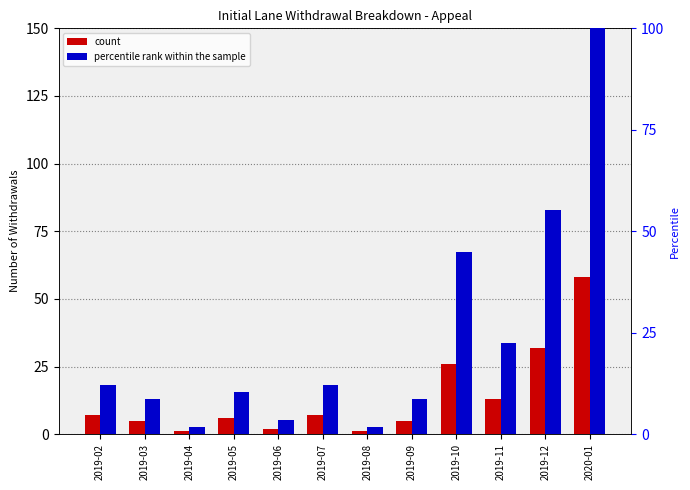

What is the greatest value displayed?

100.0